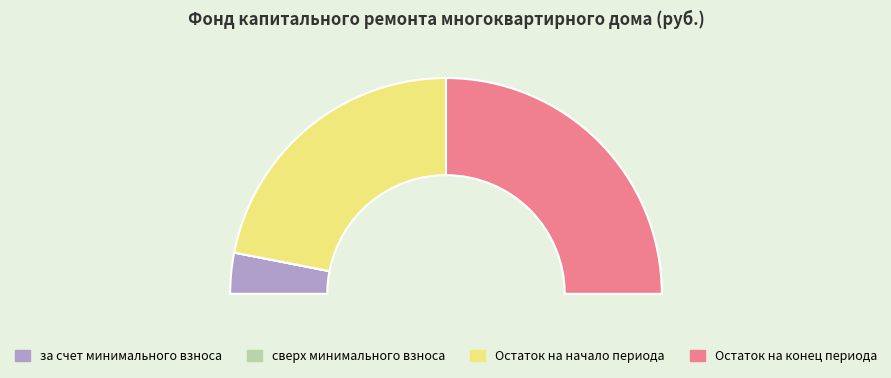

Is there a majority slice in this chart?

No